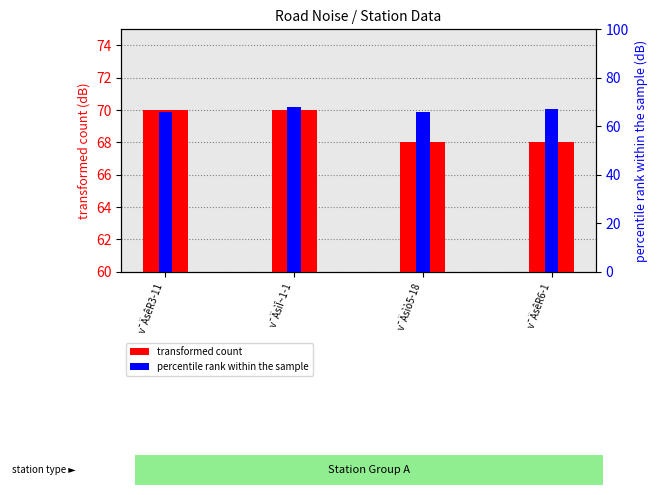

The value of percentile rank within the sample at v¯ÄsìÎ~1-1 is 30. True or false?

False